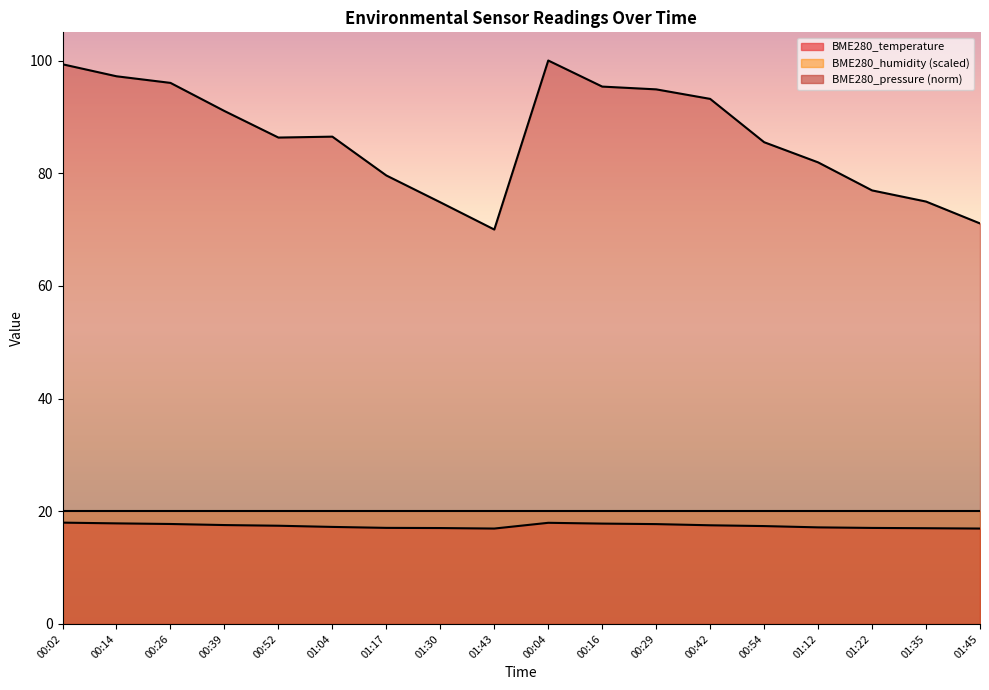

True or false: BME280_temperature has a value of 17.9 at 00:04.

True